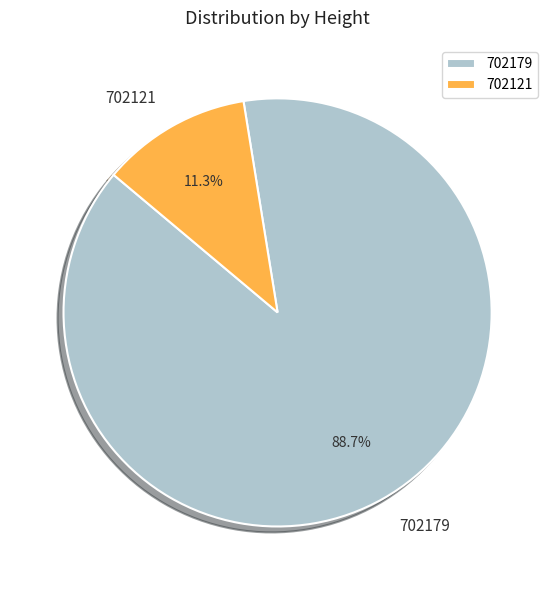

How many segments does this pie chart have?

2